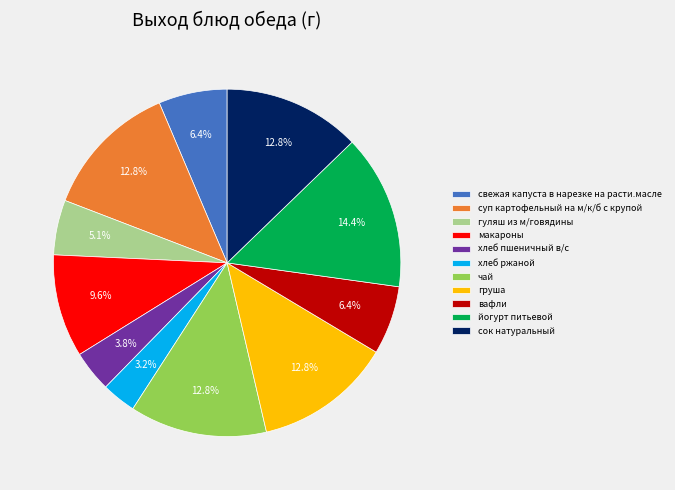

Between чай and хлеб ржаной, which is larger?

чай